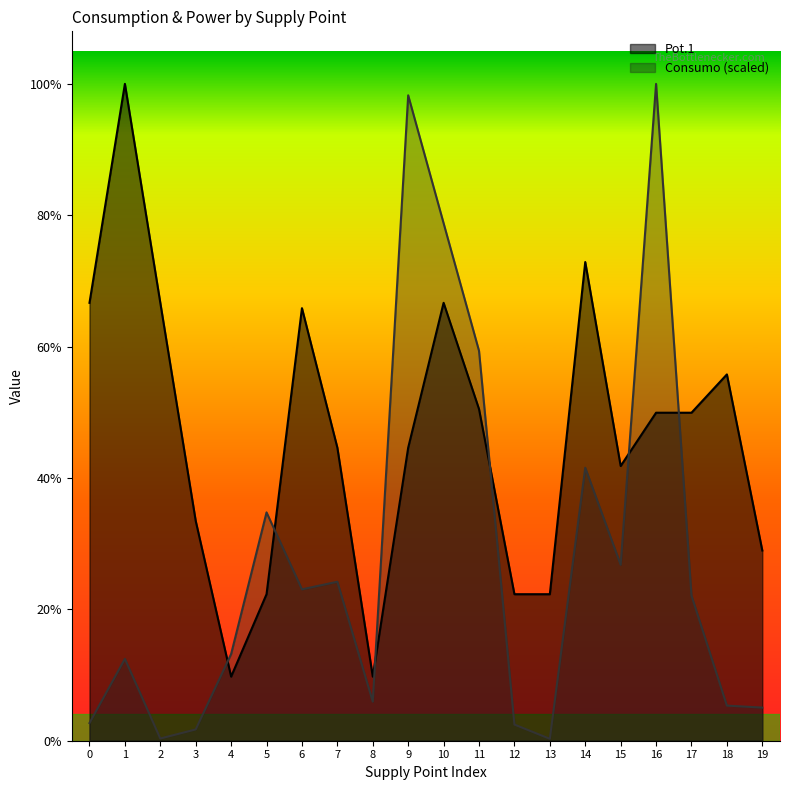

List the labels in order of Pot.1 value, smallest first.

4, 8, 5, 12, 13, 19, 3, 15, 7, 9, 16, 17, 11, 18, 6, 0, 2, 10, 14, 1